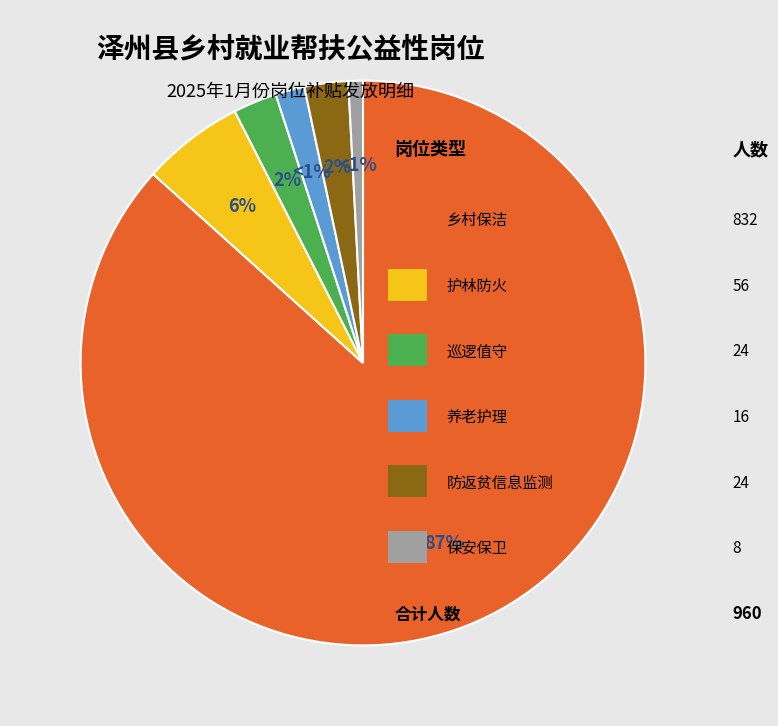

Approximately how many times larger is the value at 乡村保洁 compared to 保安保卫?

104.0